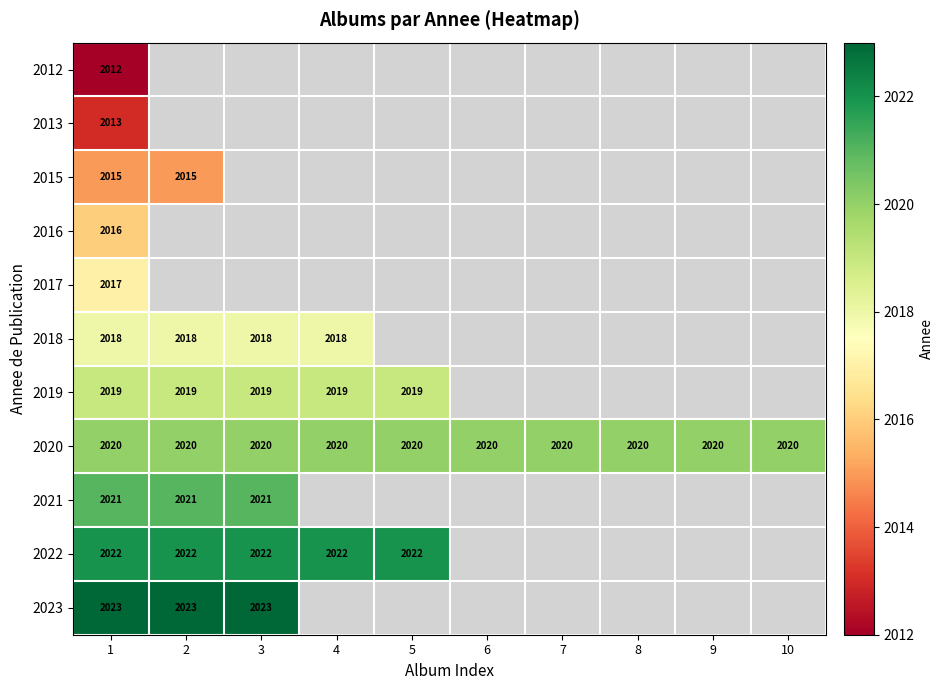

True or false: 2022 has a value of 2022 at 4.

True